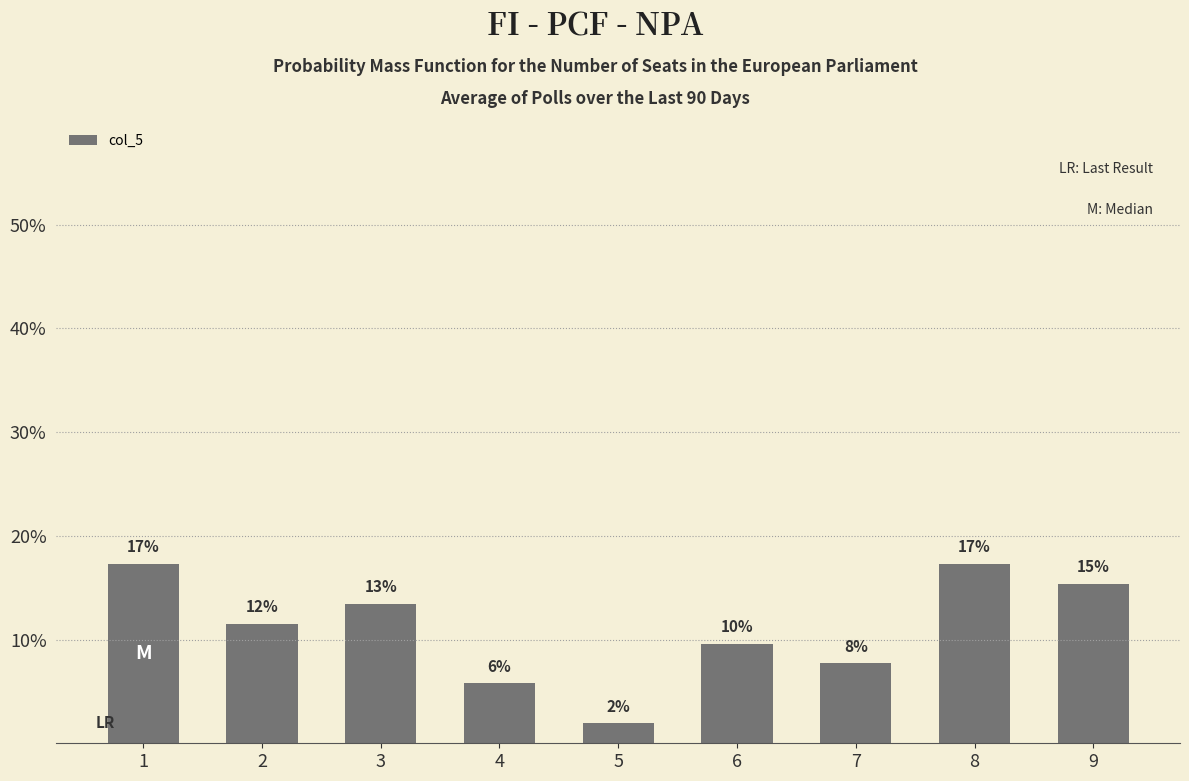

What is the change in value from 2 to 6?

-1.9